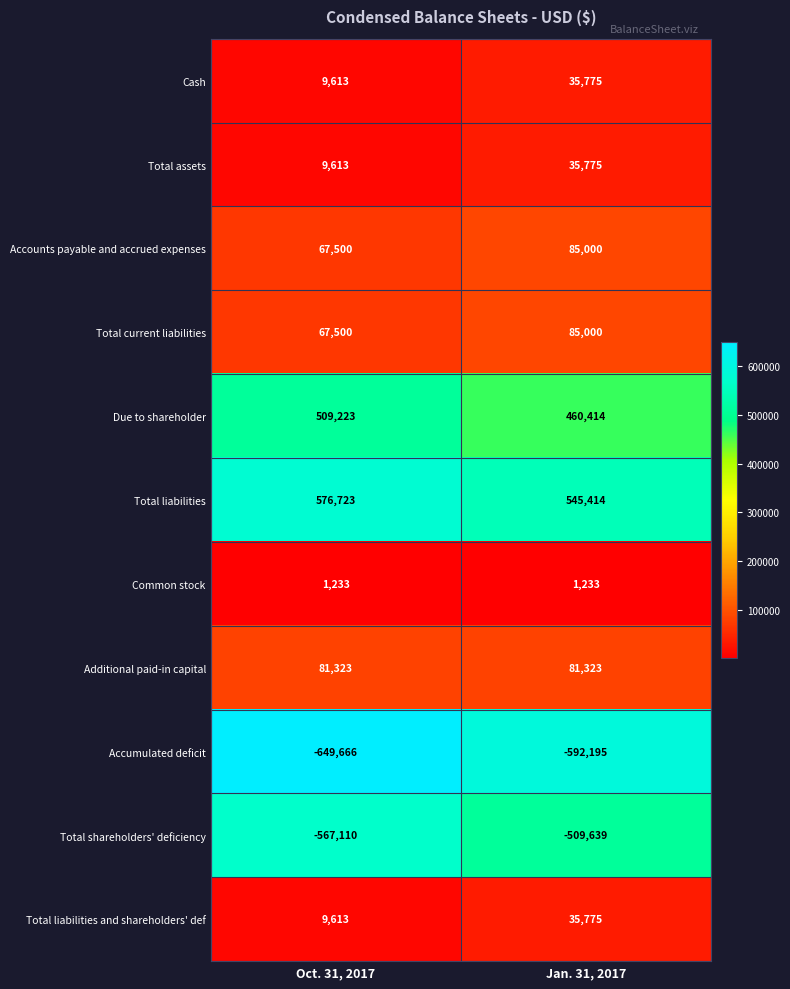

What is the sum of all Accounts payable and accrued expenses values?

152500